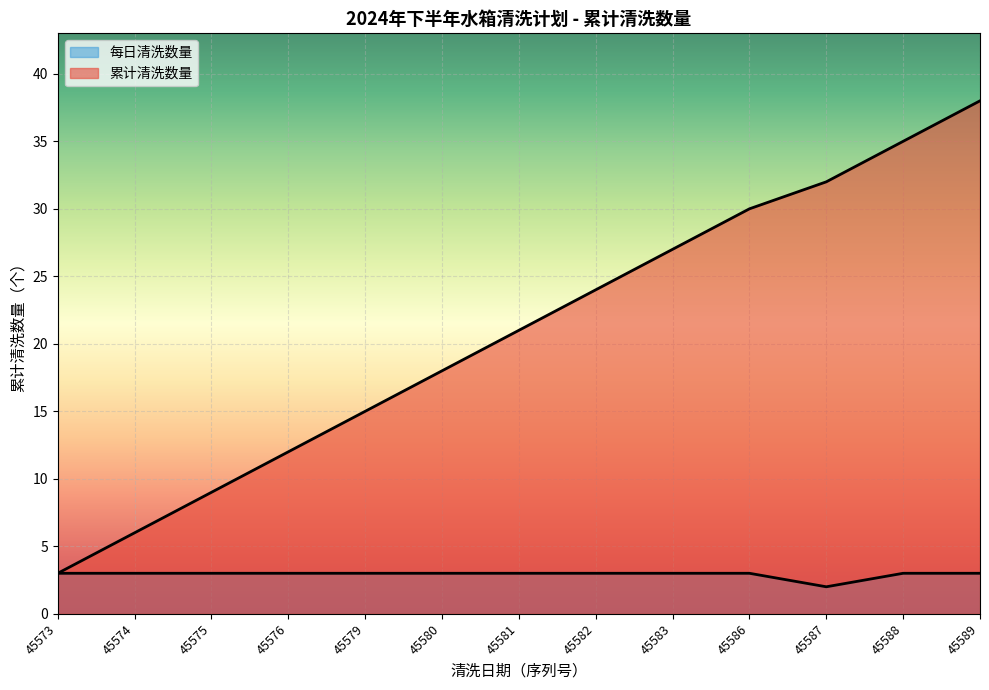

Reading left to right, extract all data points from this chart.

3	6	9	12	15	18	21	24	27	30	32	35	38